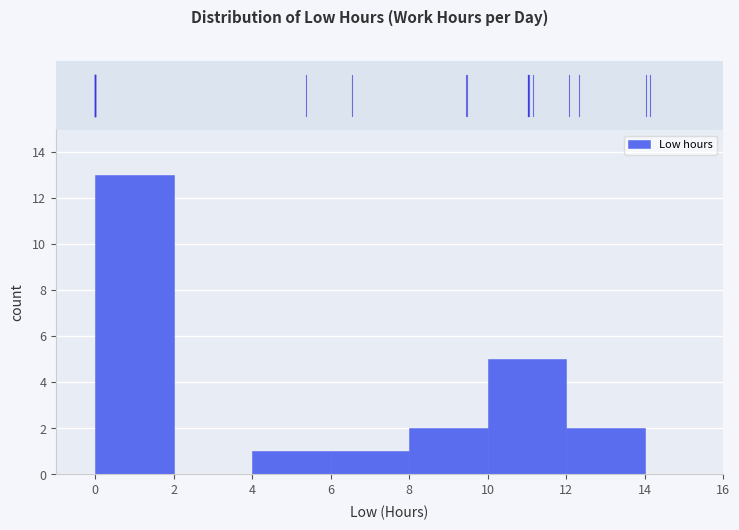

Reading left to right, transcribe this chart: for each bar, give the range it covers on the x-axis and its height. The values are not printed on the chart, so give them approximately, as read against the axis.

0 to 2: 13
2 to 4: 0
4 to 6: 1
6 to 8: 1
8 to 10: 2
10 to 12: 5
12 to 14: 2